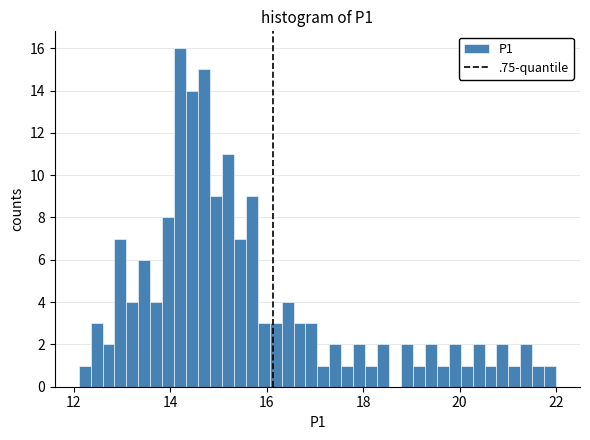

Around what value on the x-axis is the tallest bar? Give the approximate position of its centre, as read against the axis.

14.2